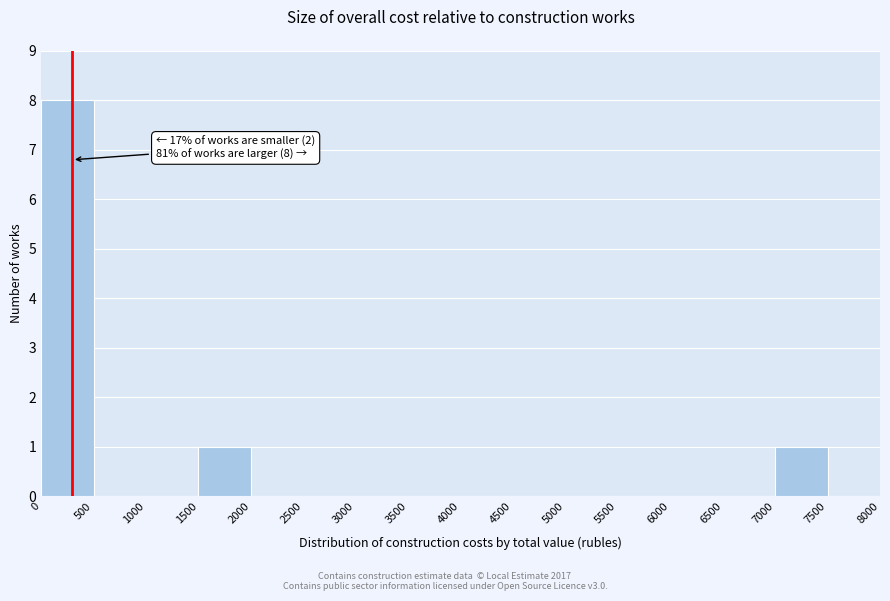

Over which range of the x-axis is the bar tallest?

0 to 500